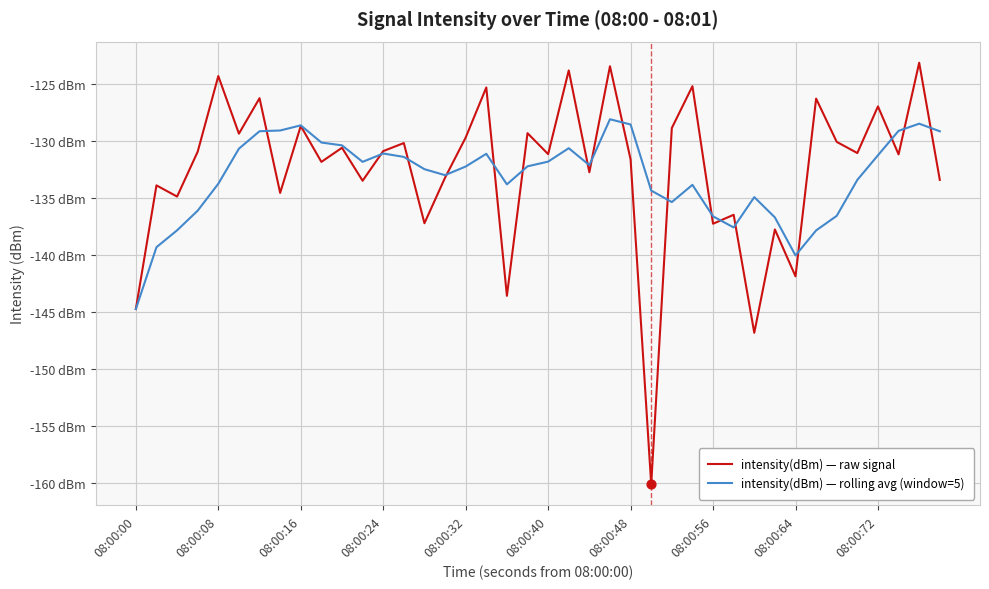

What are all the series names shown in the legend?

intensity(dBm) — raw signal, intensity(dBm) — rolling avg (window=5)